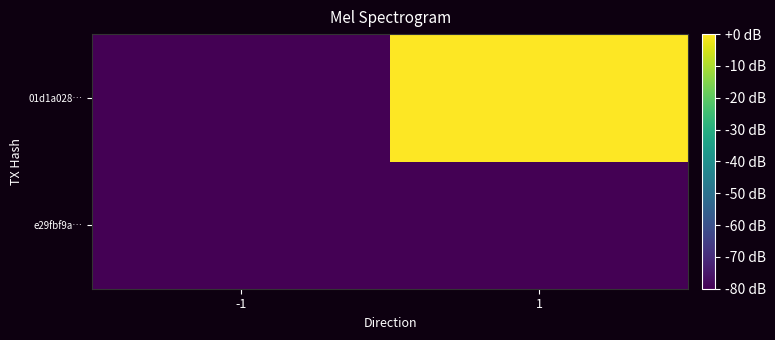

Reading left to right, list all the values displayed in this chart.

e29fbf9a…: -1=-80.0	1=-80.0
01d1a028…: -1=-80.0	1=-0.0